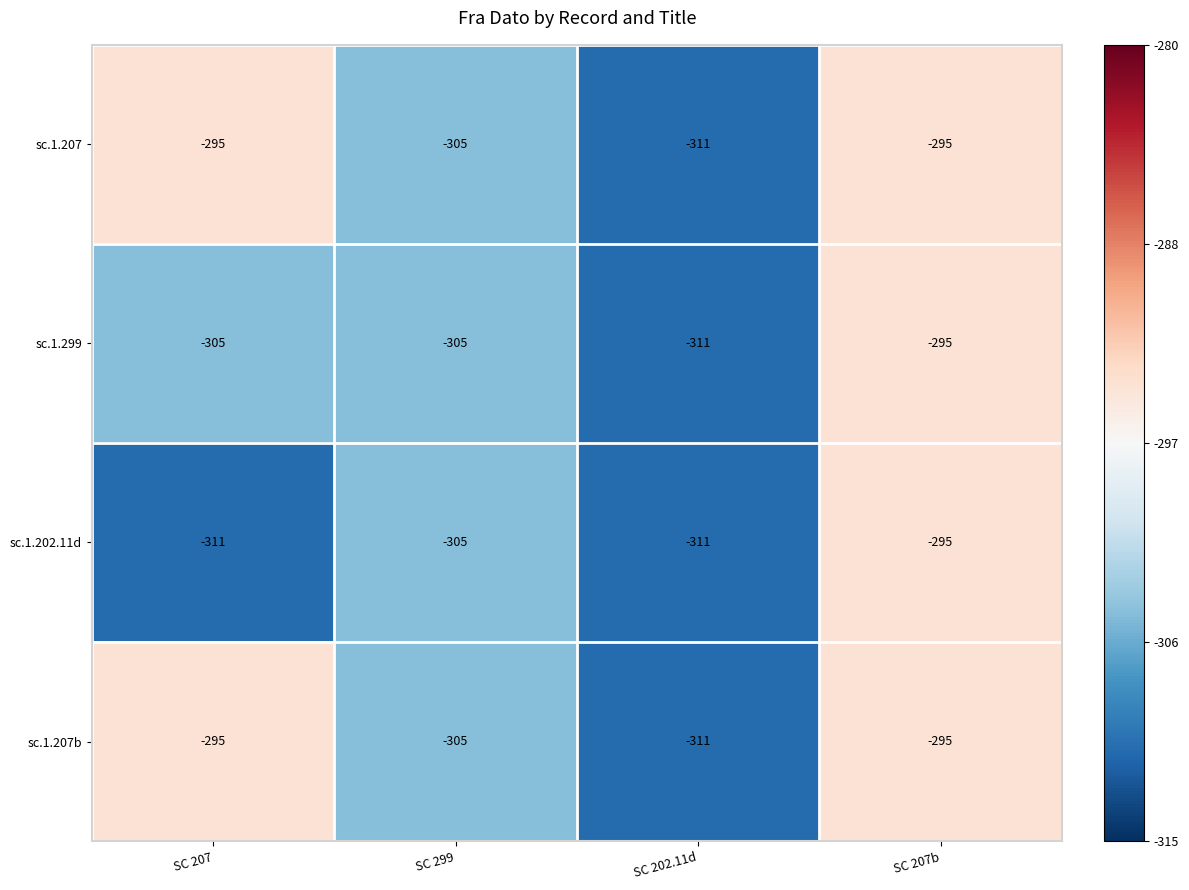

At which category is the sum across all series the highest?

SC 207b